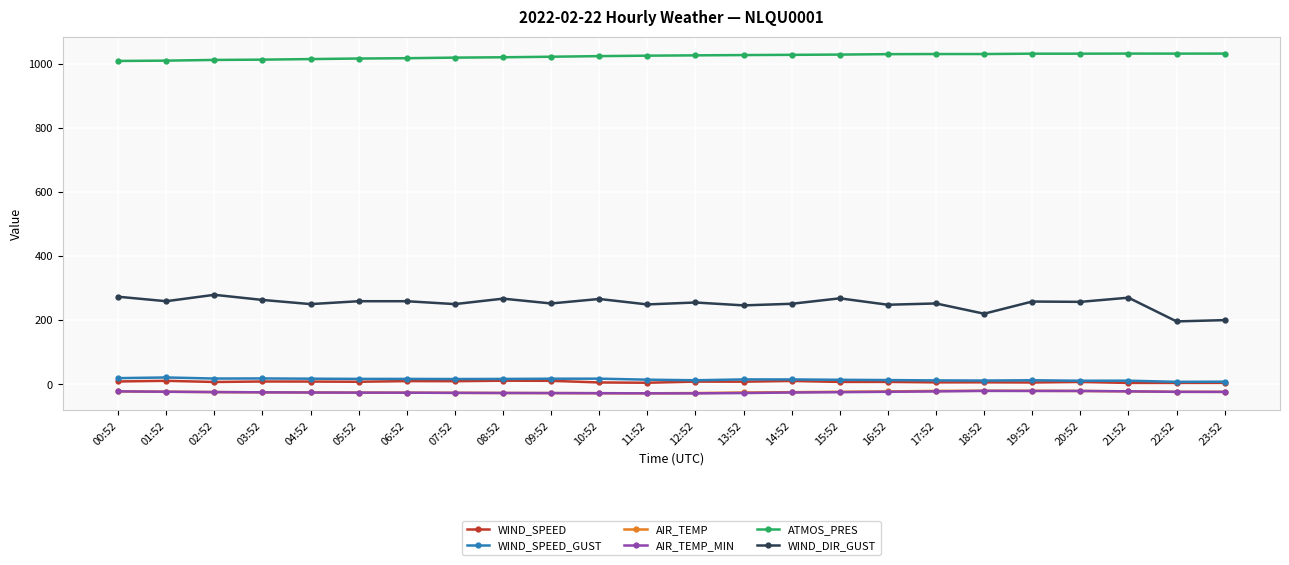

What is the maximum value for AIR_TEMP_MIN?

-20.8